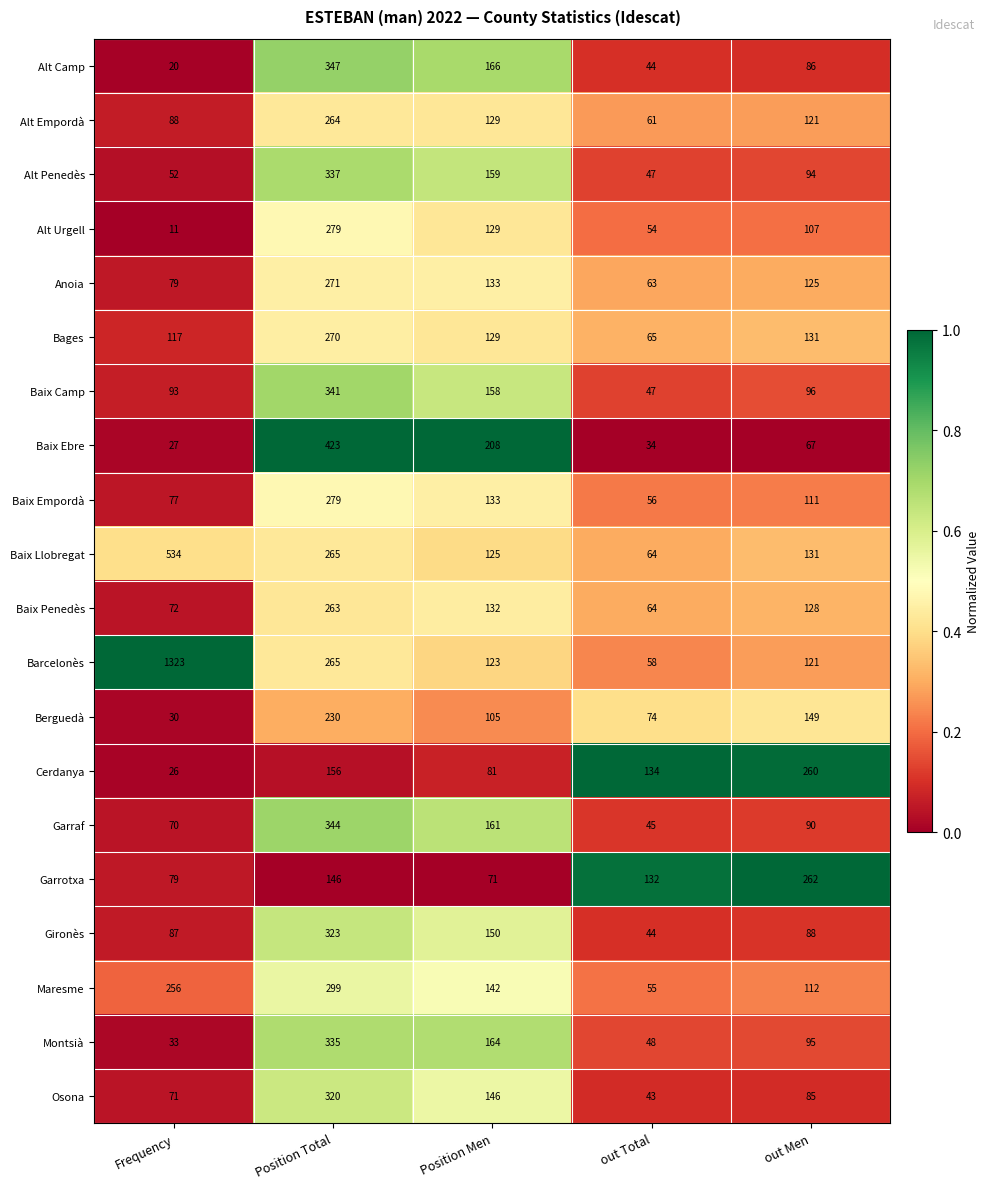

What is the spread (max minus min) of values at out Men?

195